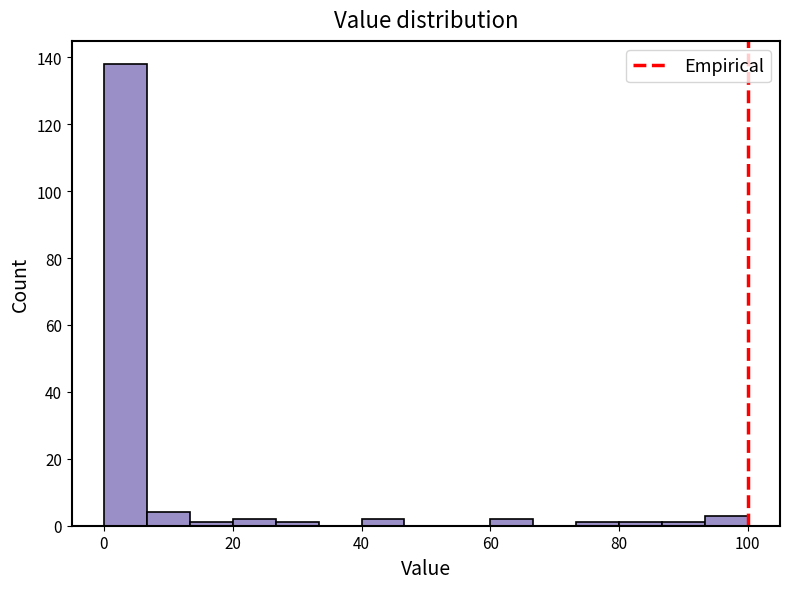

Read against the x-axis, roughly where is the centre of the tallest bar?

4